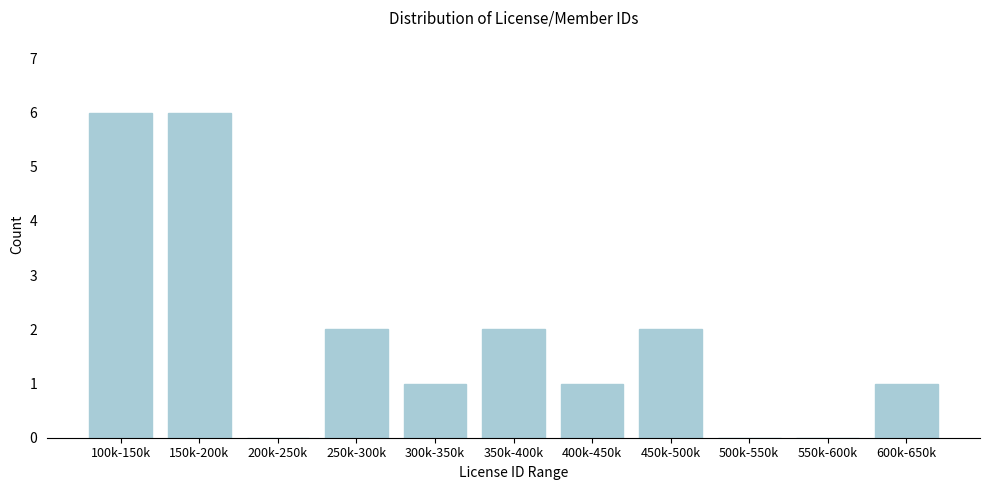

Reading left to right, transcribe all the data shown in this chart.

100k-150k=6	150k-200k=6	200k-250k=0	250k-300k=2	300k-350k=1	350k-400k=2	400k-450k=1	450k-500k=2	500k-550k=0	550k-600k=0	600k-650k=1